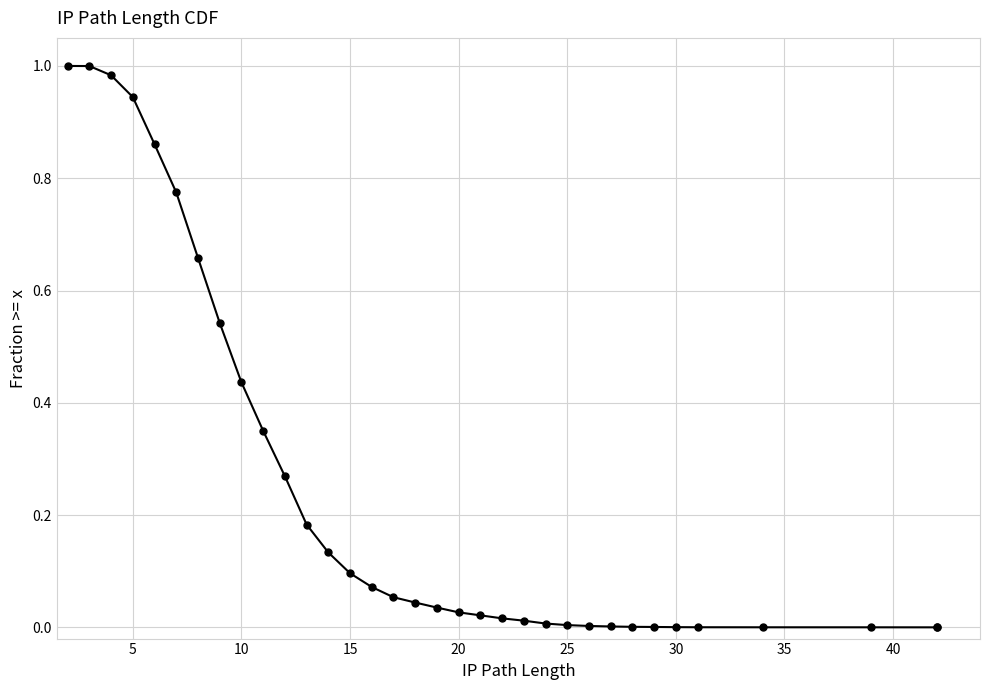

What is the value of the 15th point from the left?

0.1